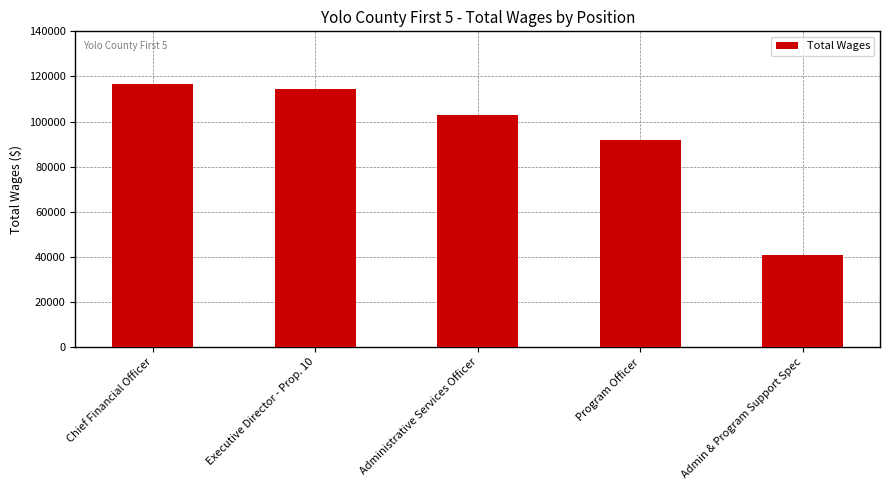

The value at Chief Financial Officer is 116788. True or false?

True